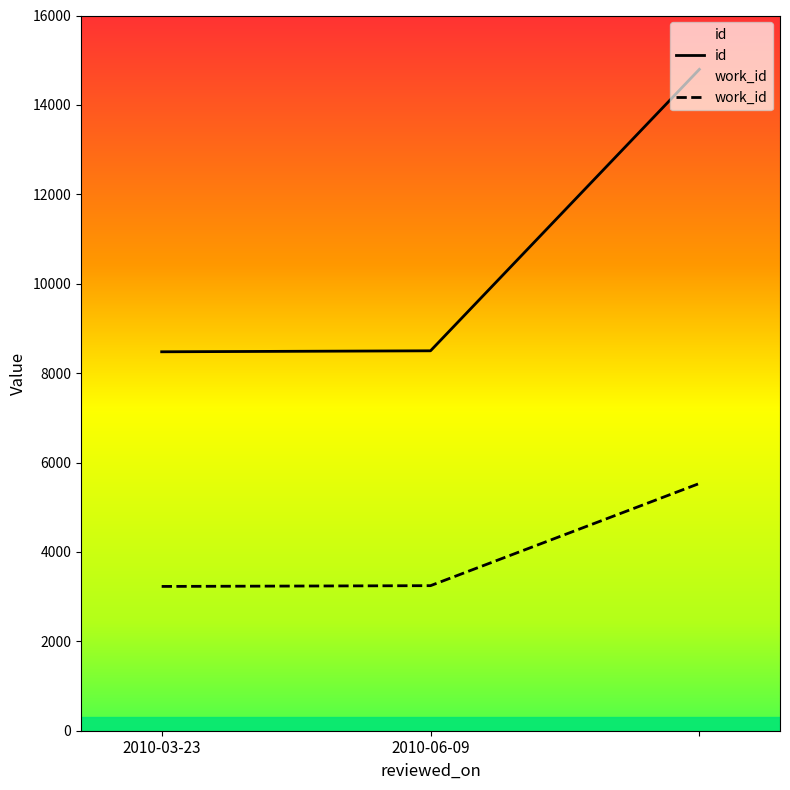

How many data points in id are above 8499?

1